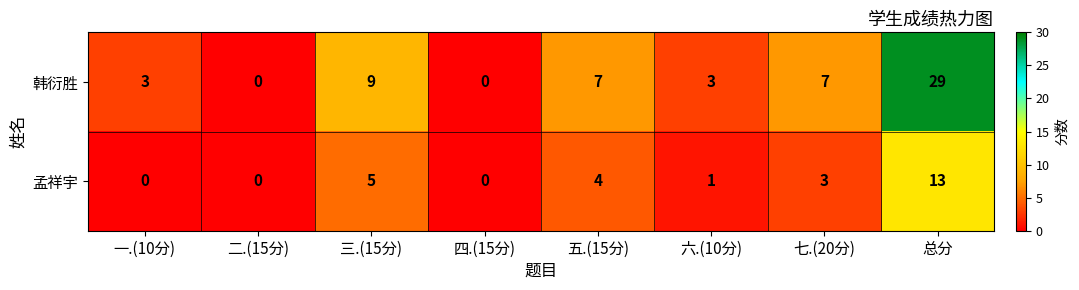

Which series changed the most between 二.(15分) and 七.(20分)?

韩衍胜